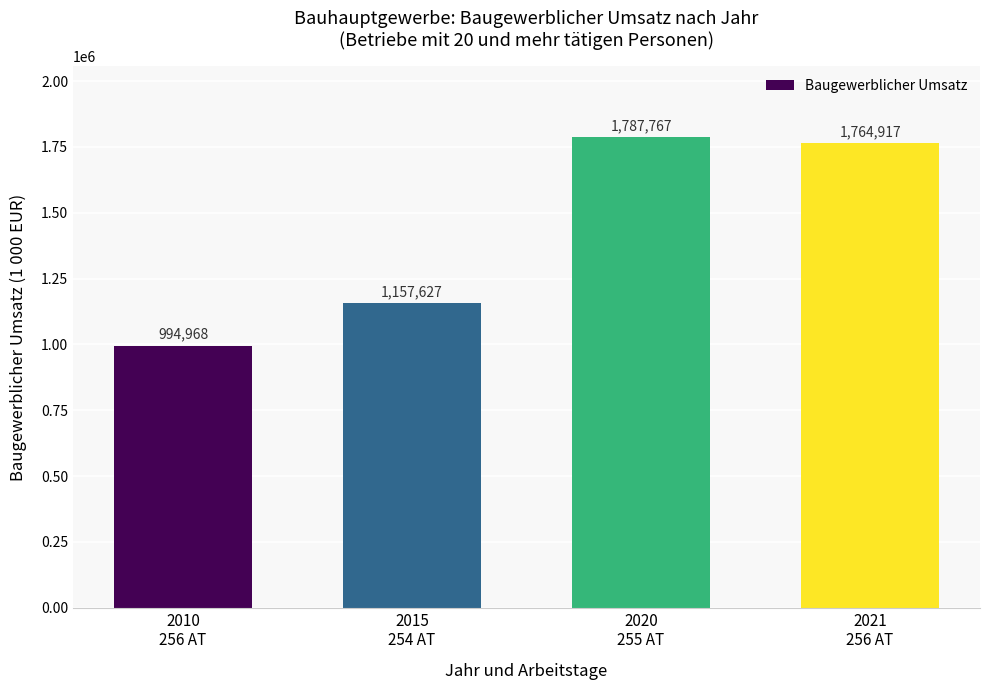

How many bars are there in total?

4